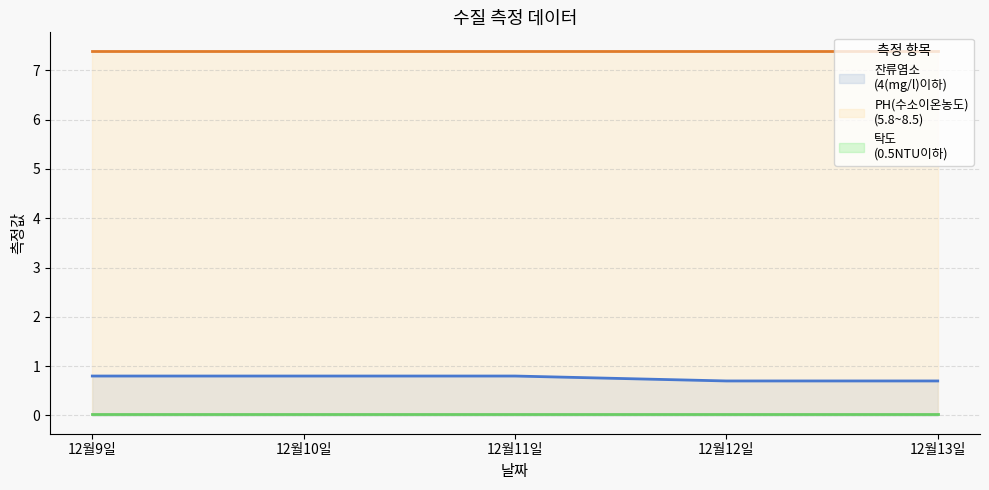

Is it true that 탁도
(0.5NTU이하) equals 0.0 at 12월10일?

False